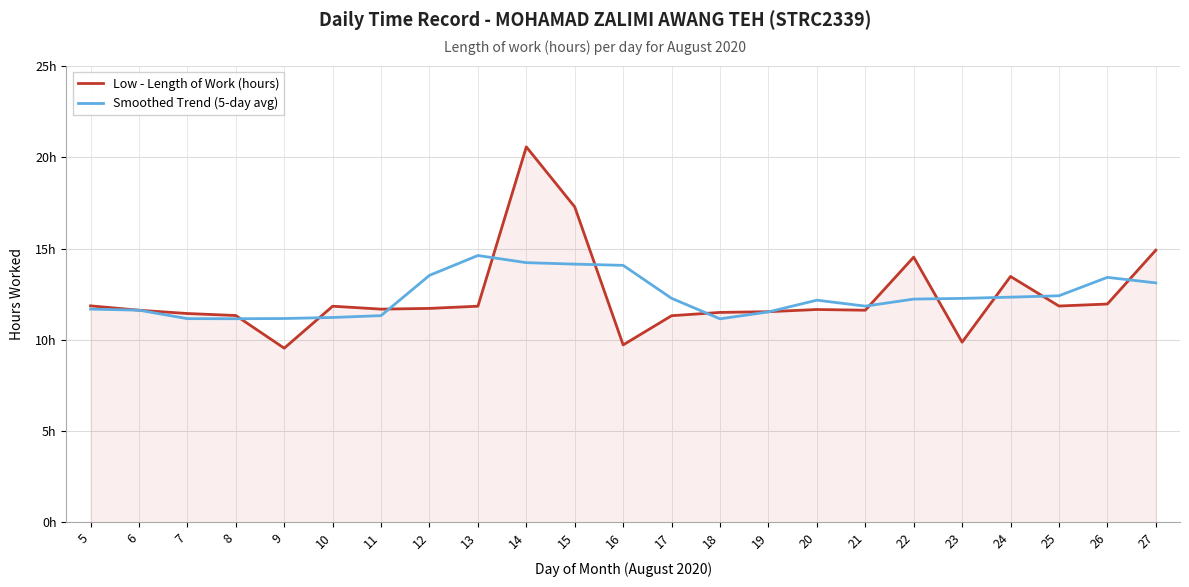

At 17, list the series in order from smallest to largest.

Low - Length of Work (hours), Smoothed Trend (5-day avg)